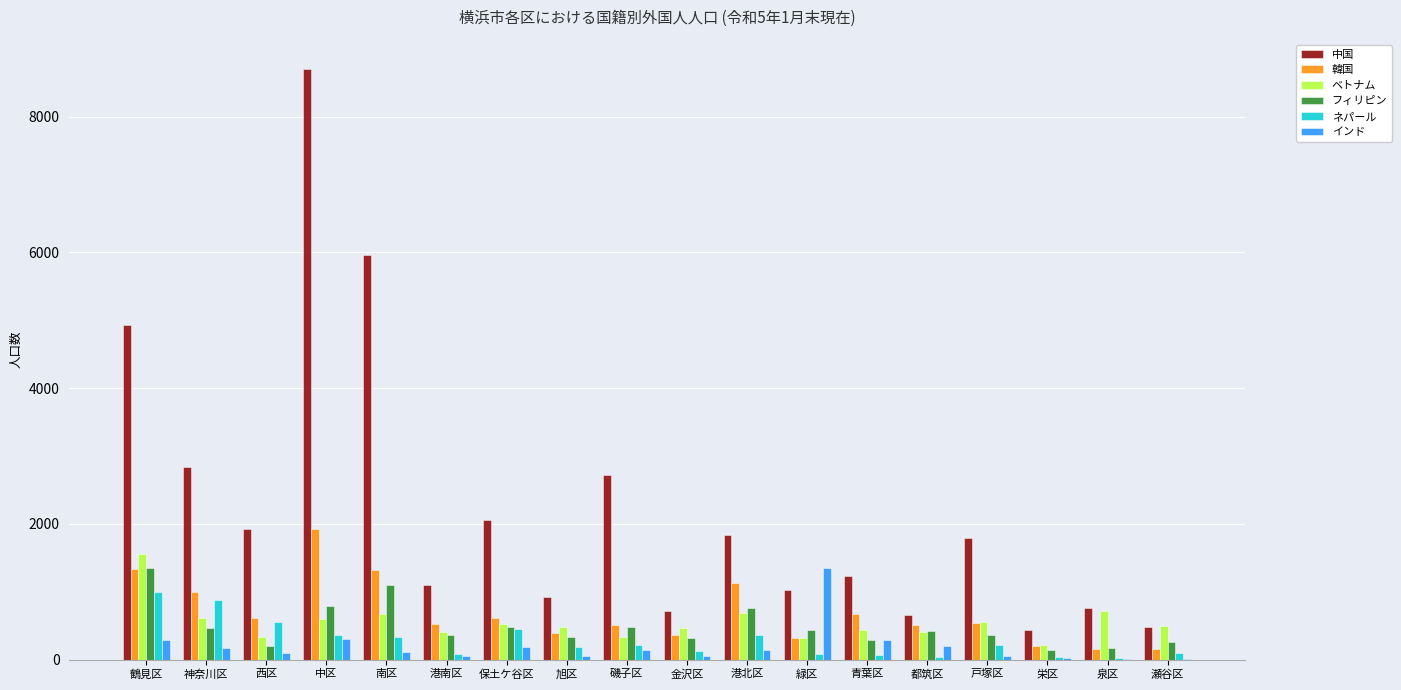

What is the greatest value displayed?

8699